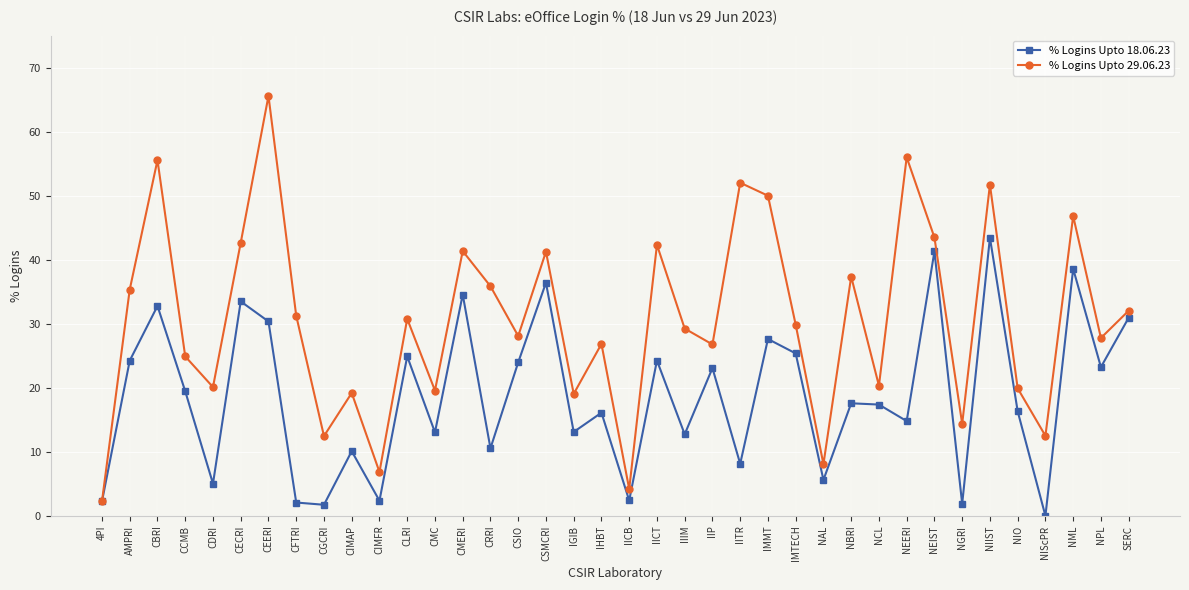

What is the difference between the maximum and second lowest values in the % Logins Upto 18.06.23 series?

41.7